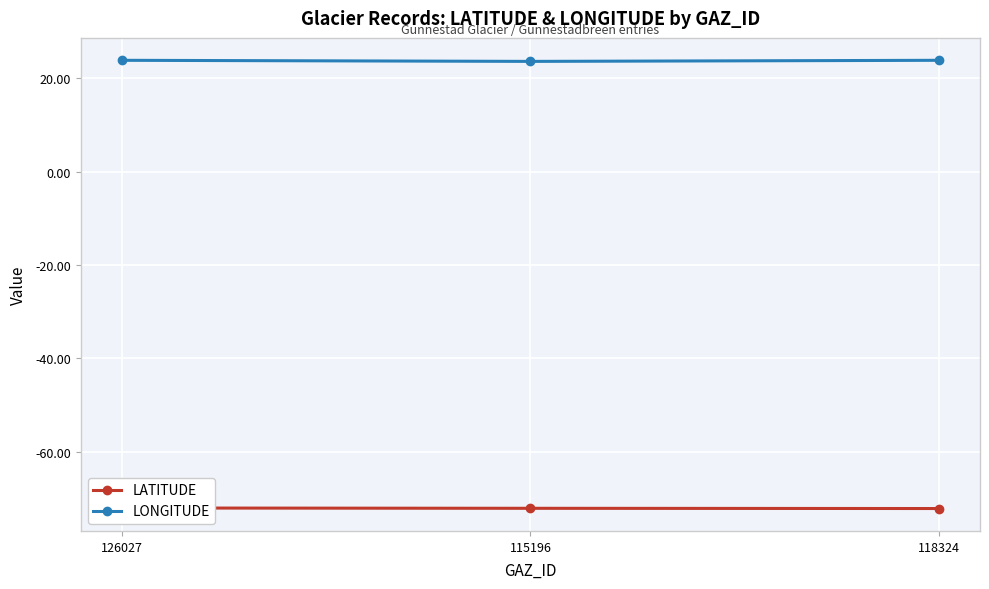

What is the maximum value shown in the chart?

23.8